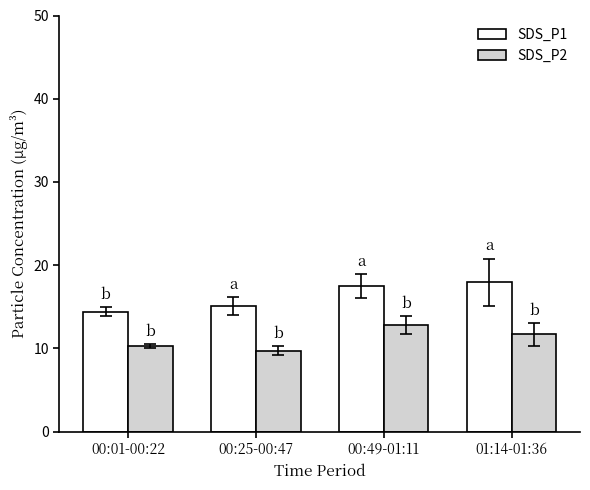

What is the spread (max minus min) of values at 00:25-00:47?

5.3